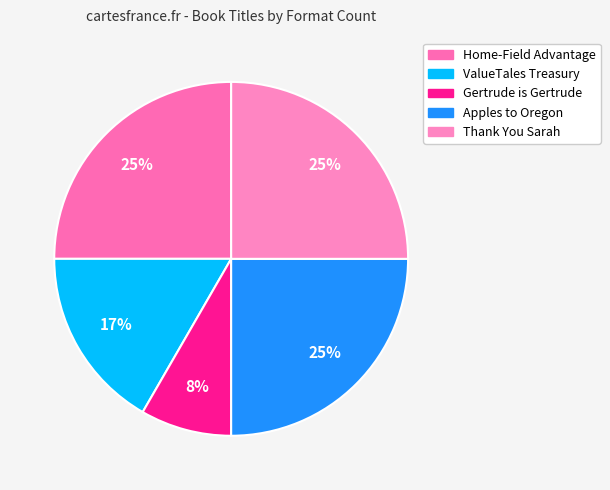

Count the number of slices in the pie.

5